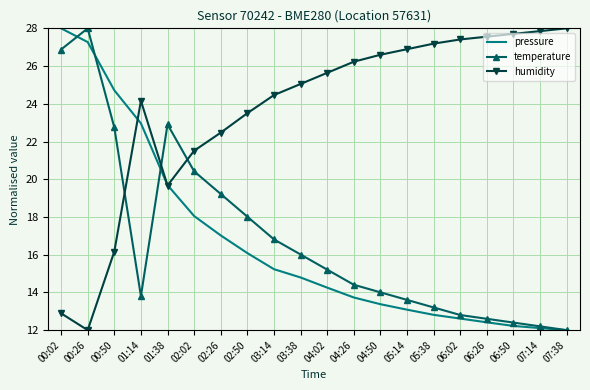

Where is humidity nearest to the value 20?

01:38